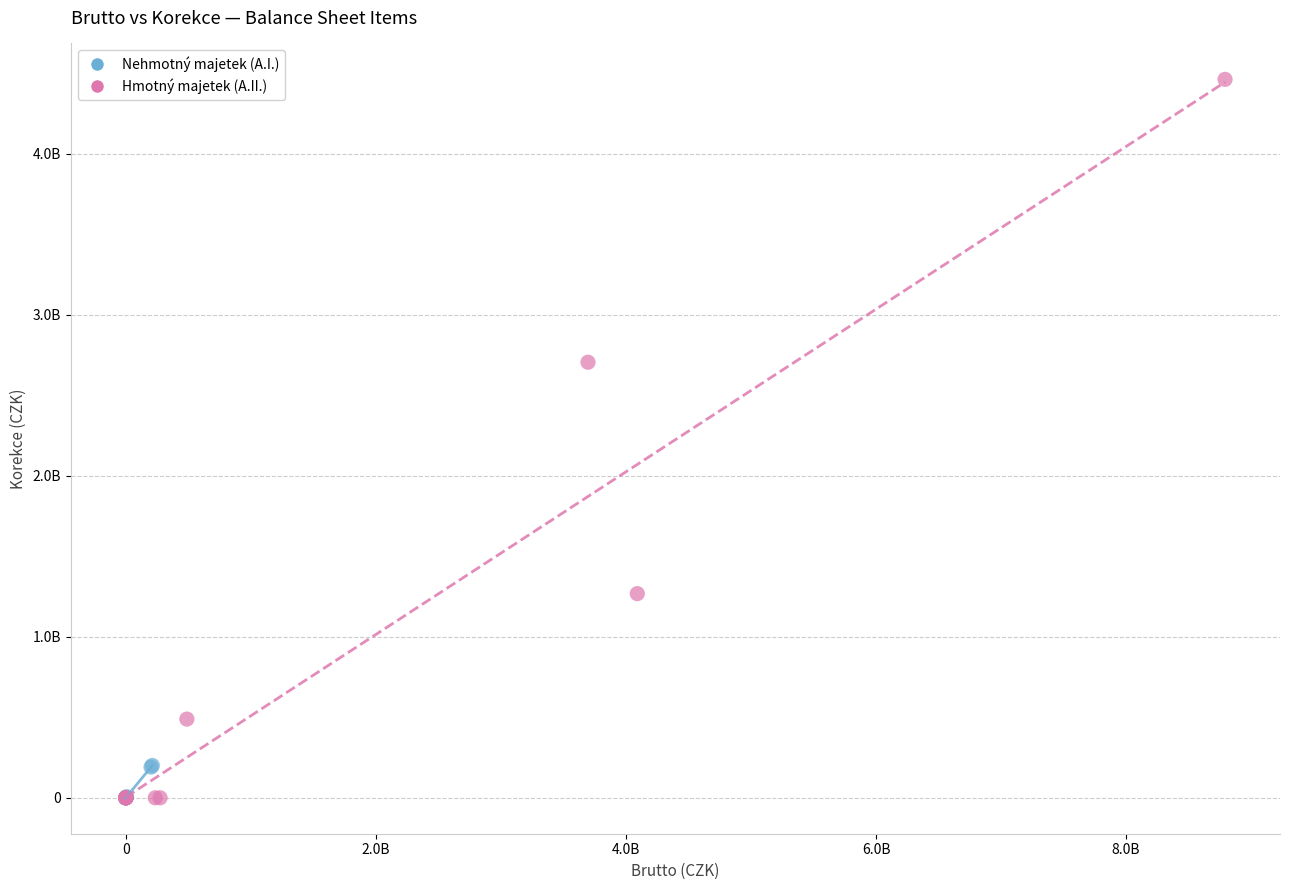

What are all the series names shown in the legend?

Nehmotný majetek (A.I.), Hmotný majetek (A.II.)